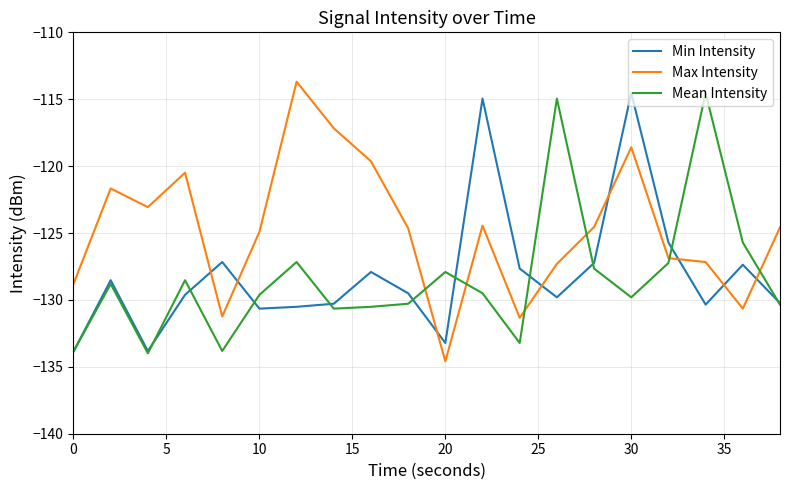

What is the minimum value for Max Intensity?

-134.6